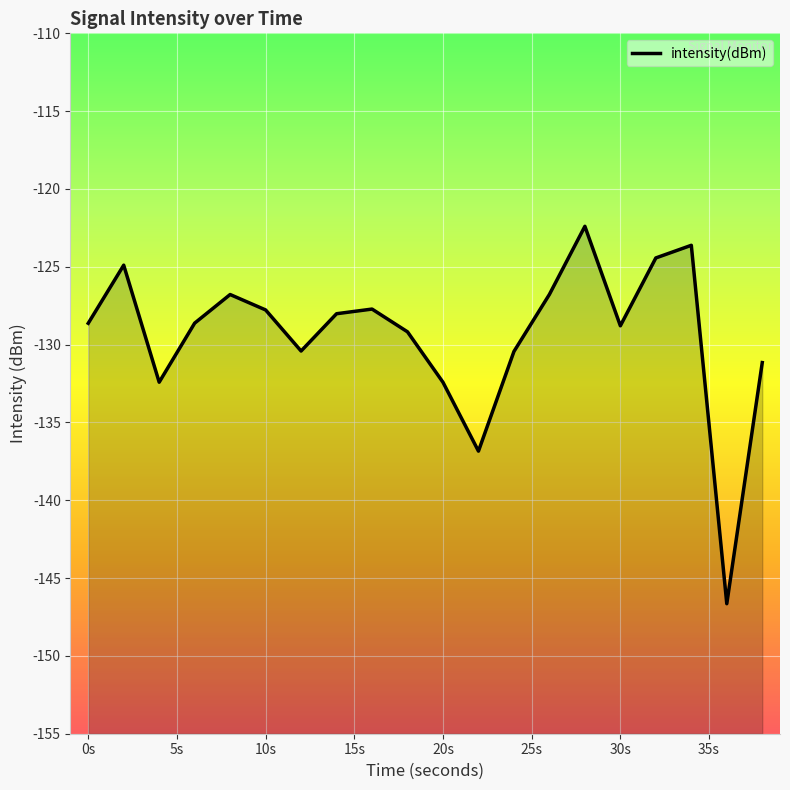

At which category does the data reach its first local valley?

4